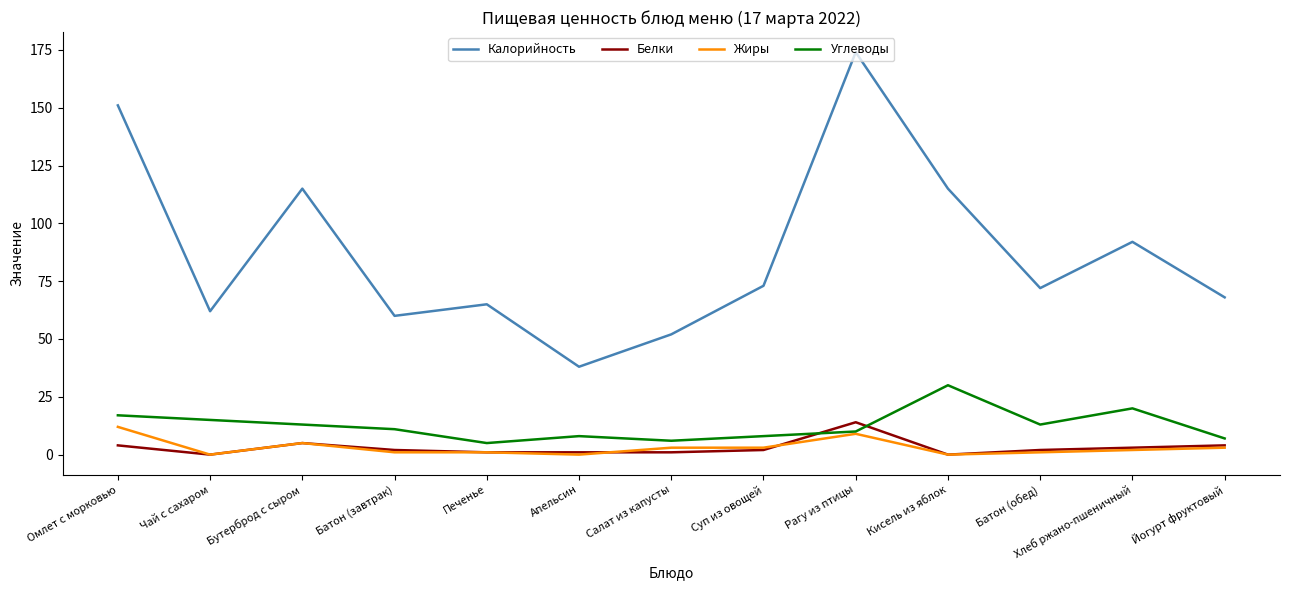

Where is the first local minimum for Жиры?

Чай с сахаром